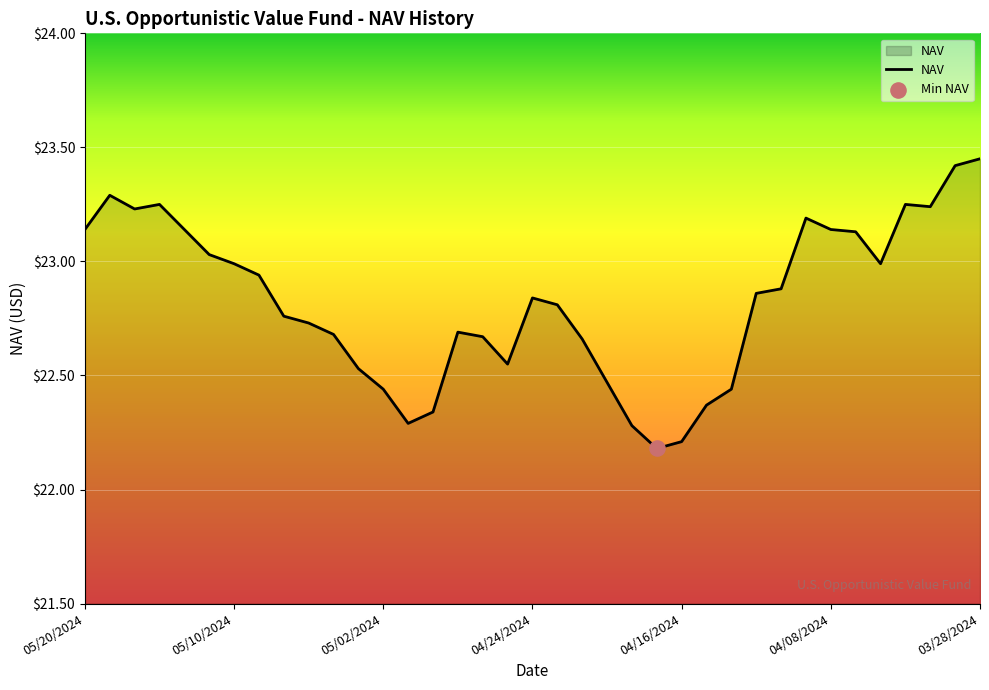

What is the smallest value displayed?

22.2